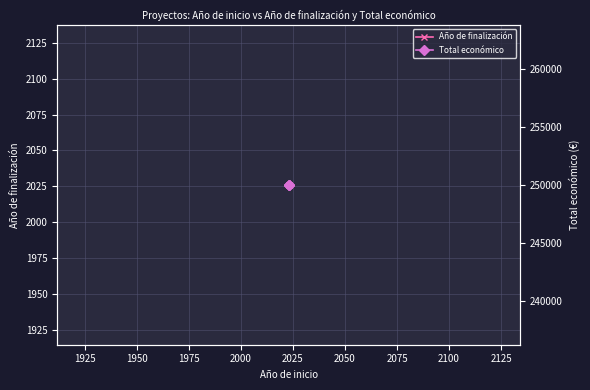

Rank the series by their maximum value, from highest to lowest.

Total económico, Año de finalización